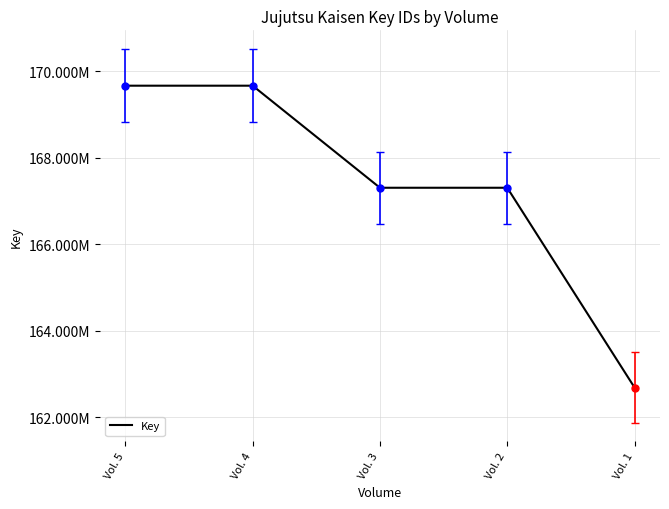

What is the value of the 2nd point from the left?

169668093